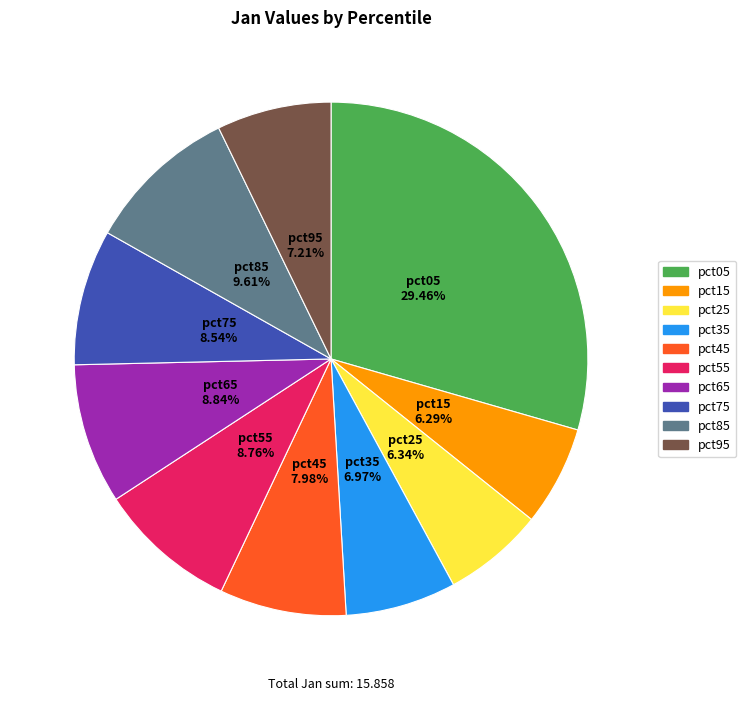

Does pct45 account for over 50% of the chart?

No